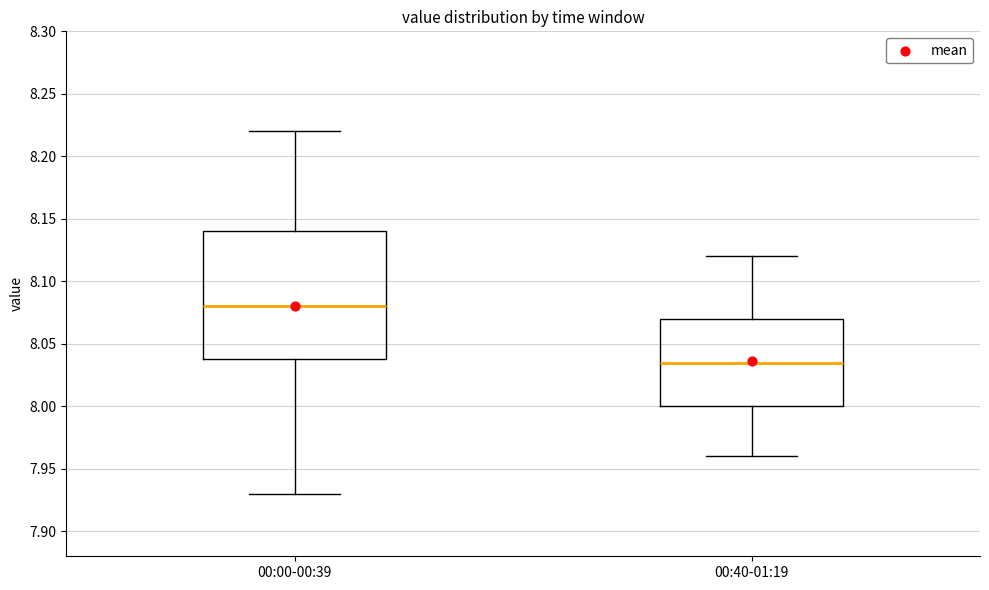

Reading left to right, transcribe this box plot: for each box, give where its median line is, the range the box spans, and where its two whiskers end, as read against the y-axis. The values are not printed on the chart, so give them approximately, as read against the axis.

00:00-00:39: median 8.080, box 8.040 to 8.140, whiskers 7.930 to 8.220
00:40-01:19: median 8.035, box 8.000 to 8.070, whiskers 7.960 to 8.120